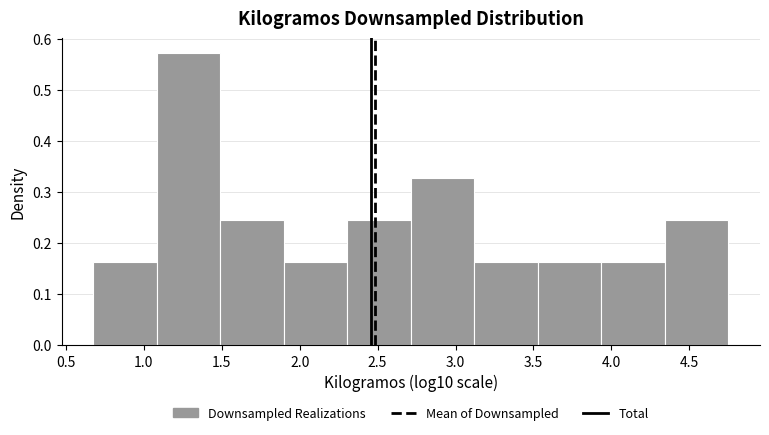

Reading left to right, transcribe this chart: for each bar, give the range it covers on the x-axis and its height. Neither the bar edges nor the heights are printed on the chart, so give them approximately, as read against the axes.

0.70 to 1.10: 0.16
1.10 to 1.50: 0.57
1.50 to 1.90: 0.25
1.90 to 2.30: 0.16
2.30 to 2.70: 0.25
2.70 to 3.10: 0.33
3.10 to 3.55: 0.16
3.55 to 3.95: 0.16
3.95 to 4.35: 0.16
4.35 to 4.75: 0.25